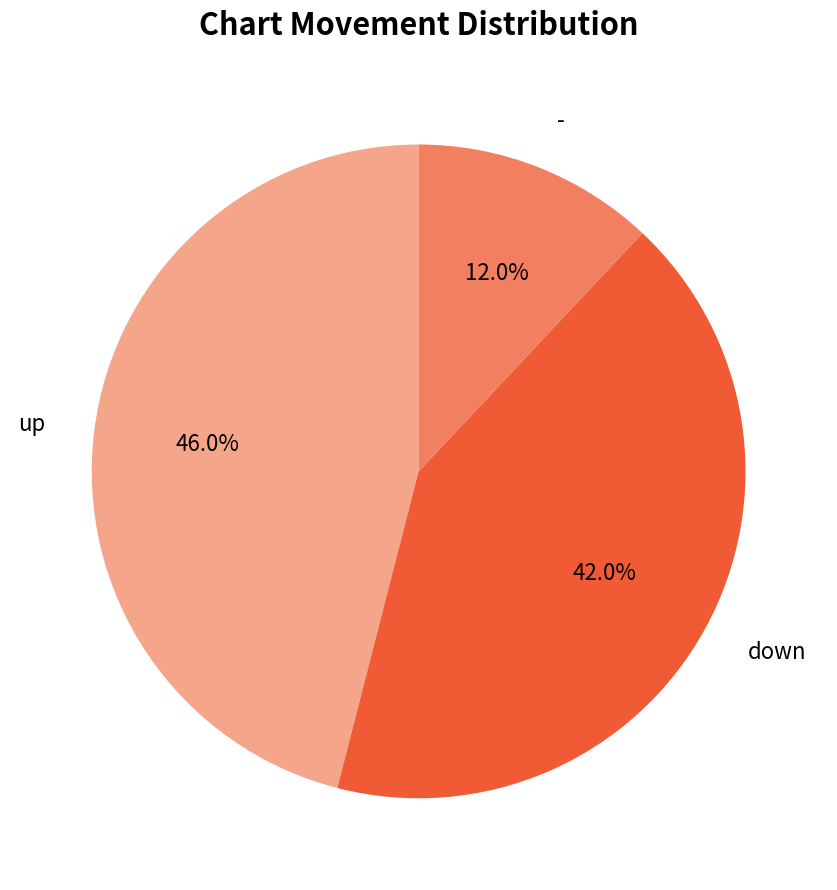

Does any single category account for the majority?

No